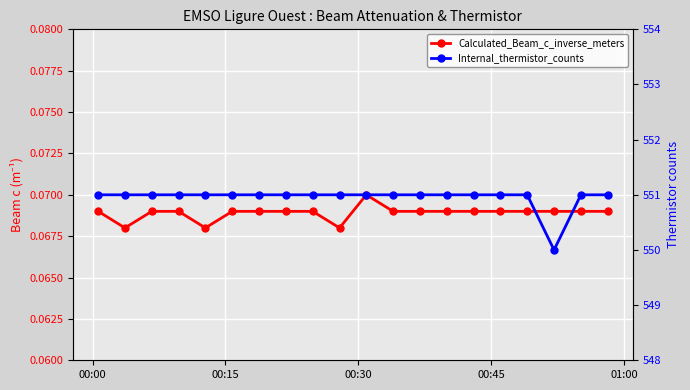

How many categories are shown in the chart?

20